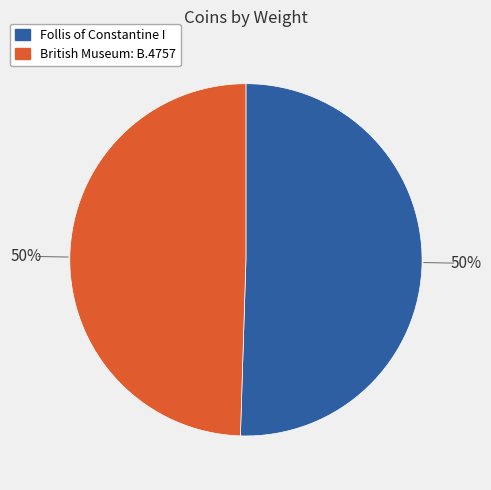

To the nearest percent, what is the average slice percentage?

50%